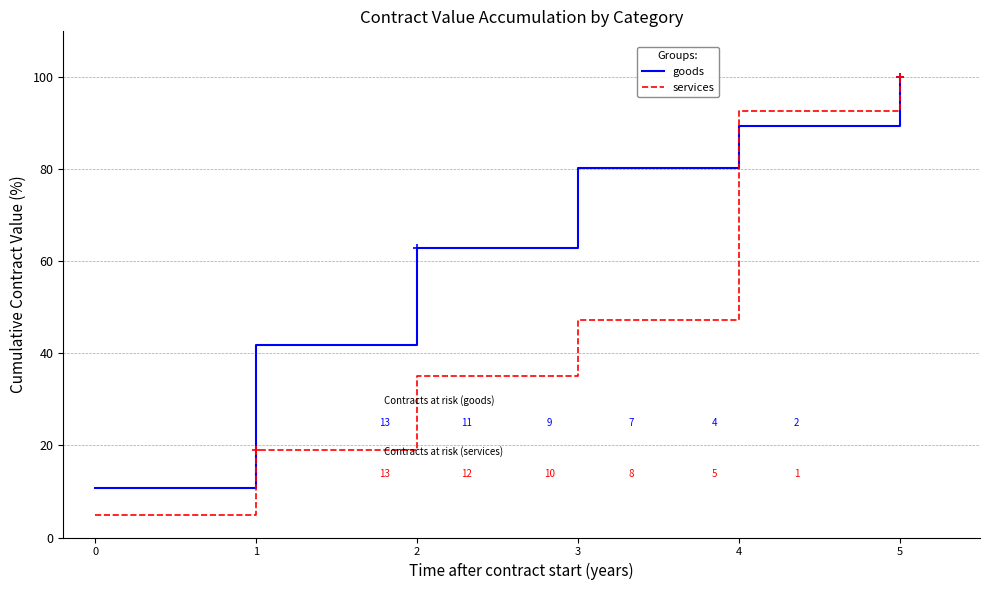

What is the minimum value shown in the chart?

4.8